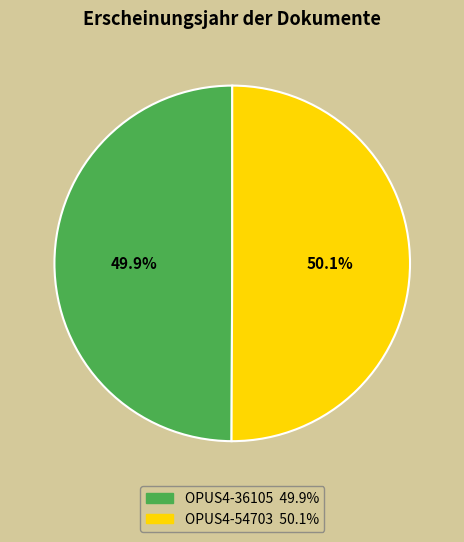

How many slices are in this pie chart?

2